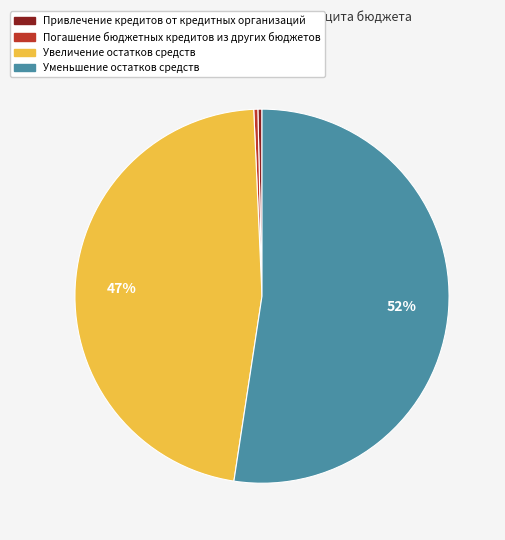

True or false: Уменьшение остатков средств accounts for 52% of the total.

True